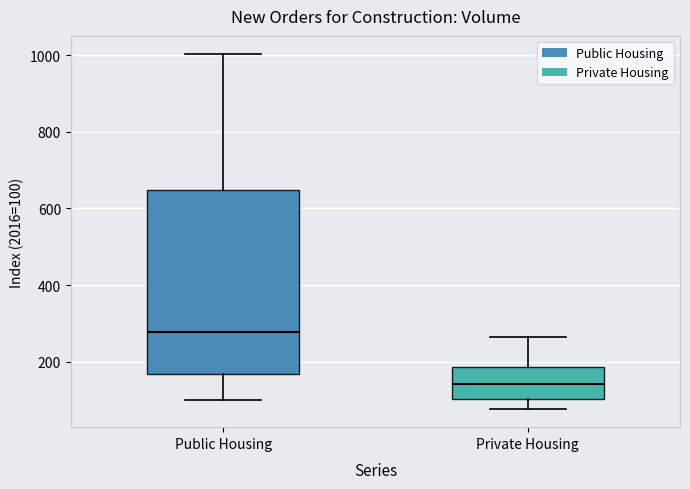

Reading left to right, read every box against the y-axis: the position of its median line, the range the box covers, and the ends of its whiskers. The values are not printed on the chart, so give them approximately, as read against the axis.

Public Housing: median 280, box 160 to 640, whiskers 100 to 1000
Private Housing: median 140, box 100 to 180, whiskers 80 to 260